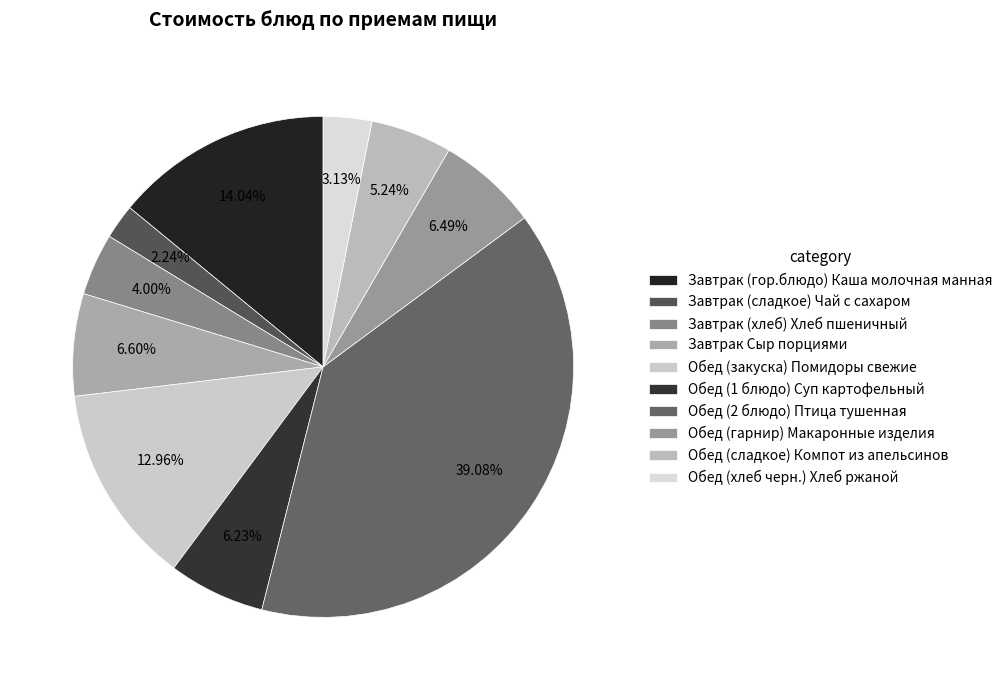

What is the largest slice in the pie chart?

Обед (2 блюдо) Птица тушенная